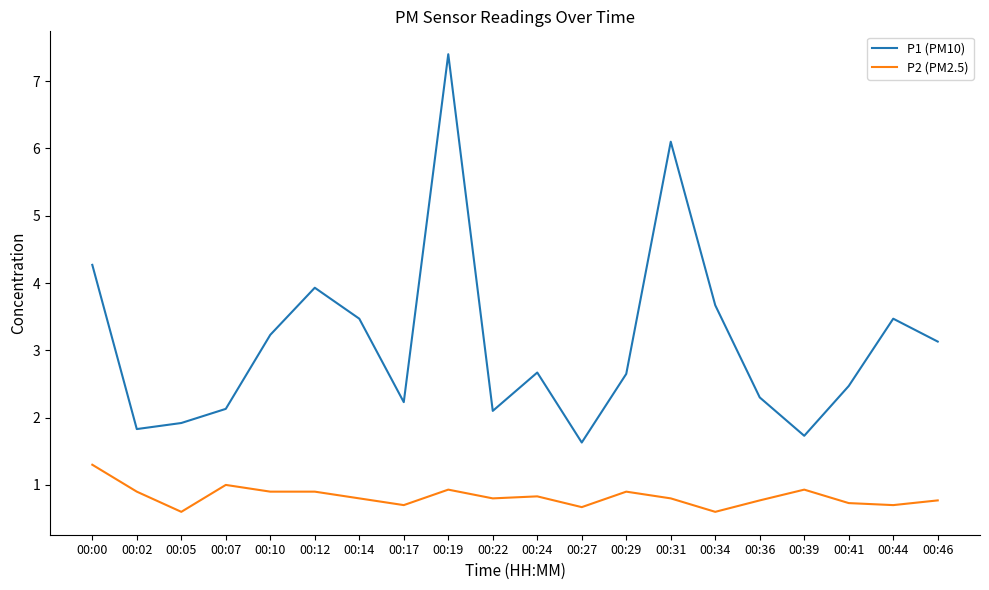

What is the sum of all P1 (PM10) values?

62.3